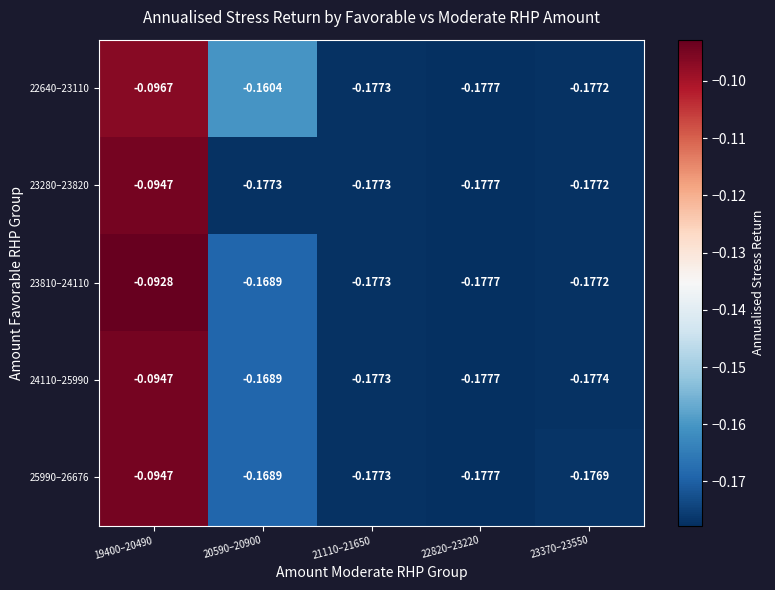

Is the value of 22640–23110 at 20590–20900 greater than the value of 24110–25990 at 20590–20900?

Yes